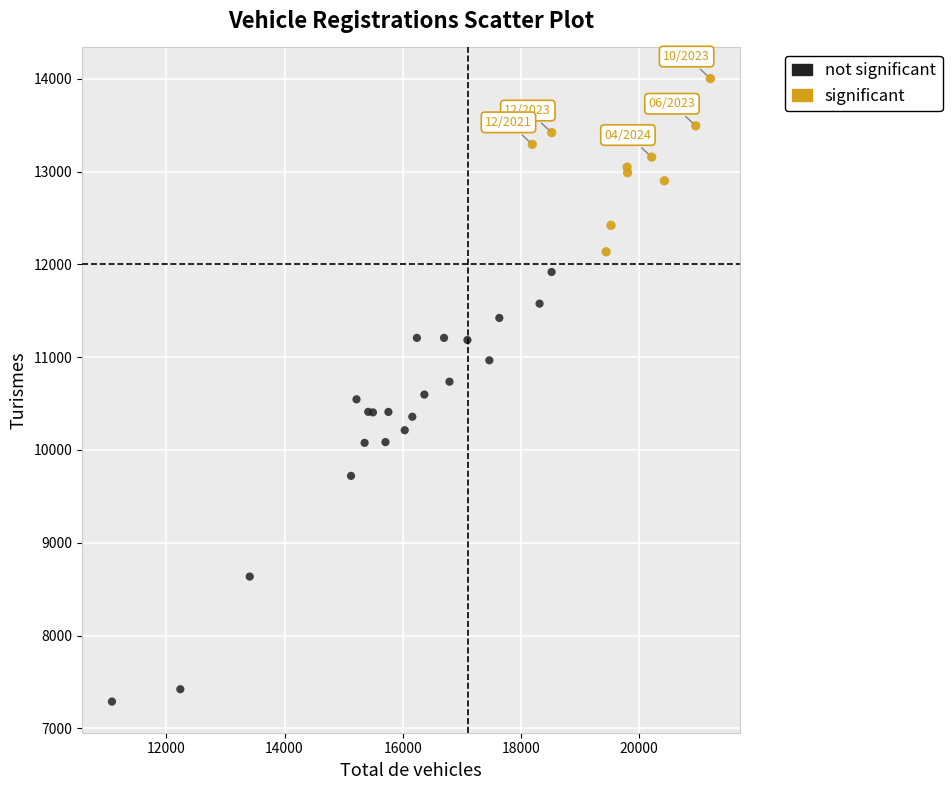

Which series reaches the maximum Y coordinate?

significant